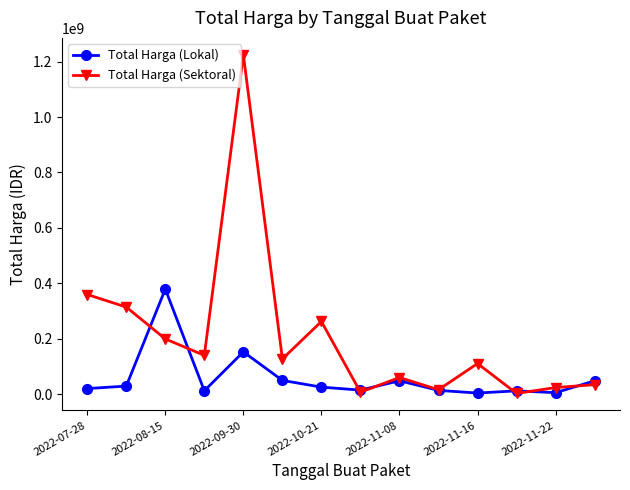

What is the smallest value displayed?

2395750